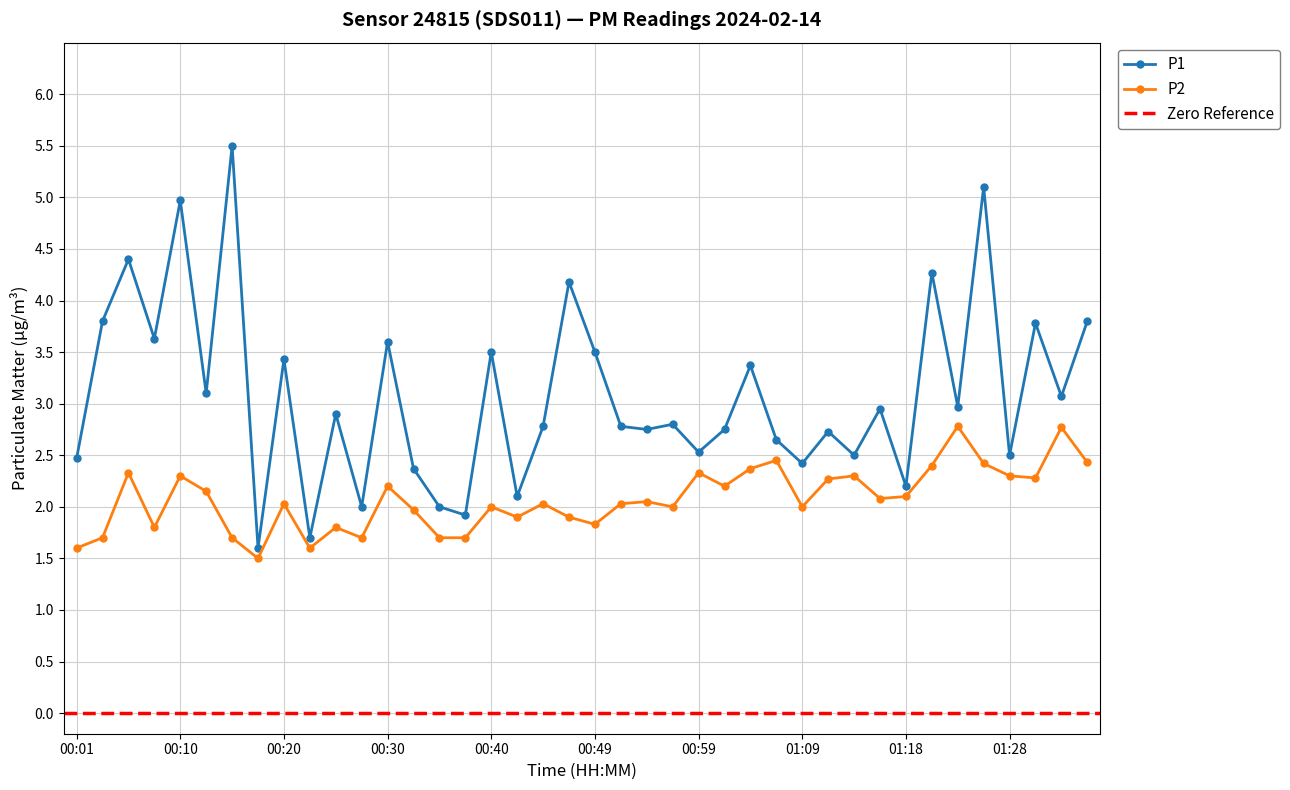

How many data points does each series have?

40